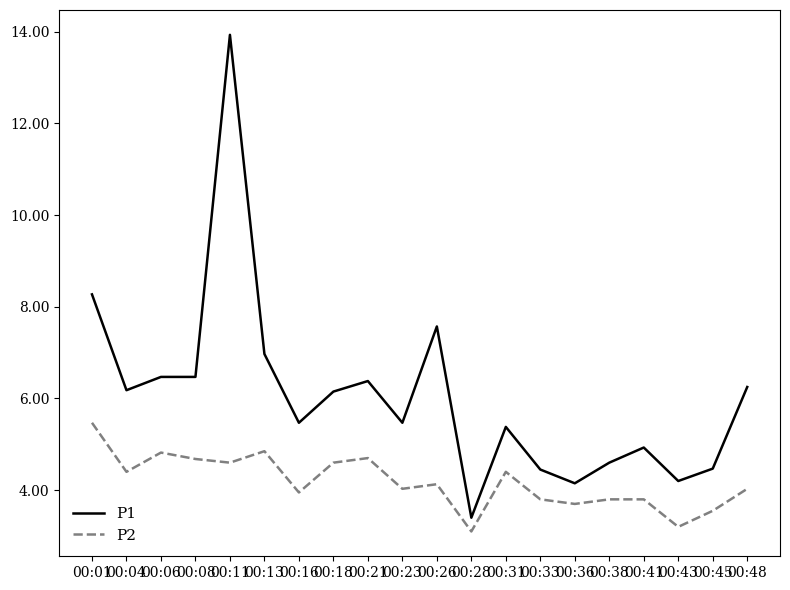

What is the average value of the P2 series?

4.2